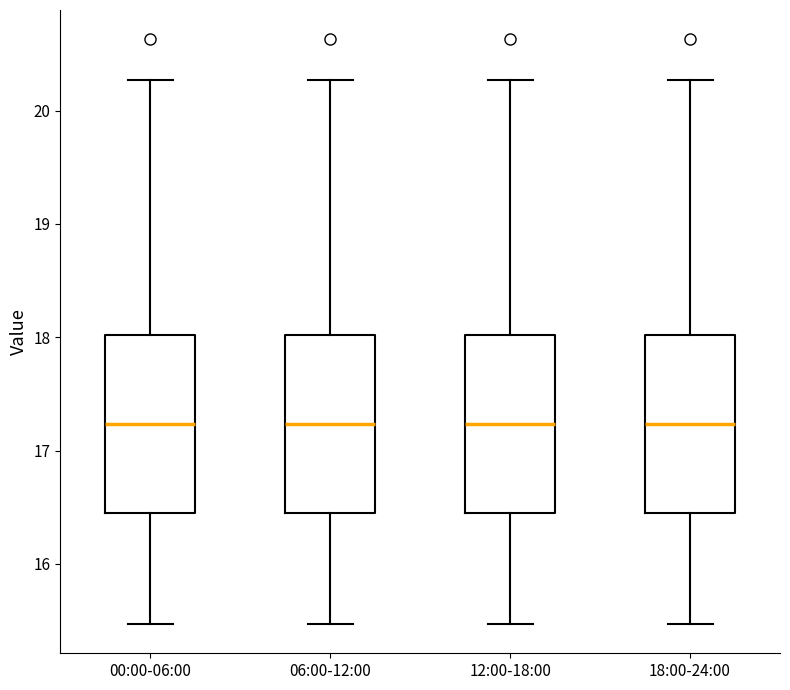

Reading left to right, transcribe this box plot: for each box, give where its median line is, the range the box spans, and where its two whiskers end, as read against the y-axis. The values are not printed on the chart, so give them approximately, as read against the axis.

00:00-06:00: median 17.2, box 16.4 to 18.0, whiskers 15.5 to 20.3
06:00-12:00: median 17.2, box 16.4 to 18.0, whiskers 15.5 to 20.3
12:00-18:00: median 17.2, box 16.4 to 18.0, whiskers 15.5 to 20.3
18:00-24:00: median 17.2, box 16.4 to 18.0, whiskers 15.5 to 20.3